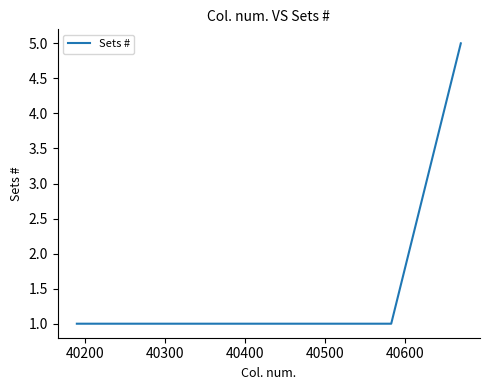

What is the greatest value displayed?

5